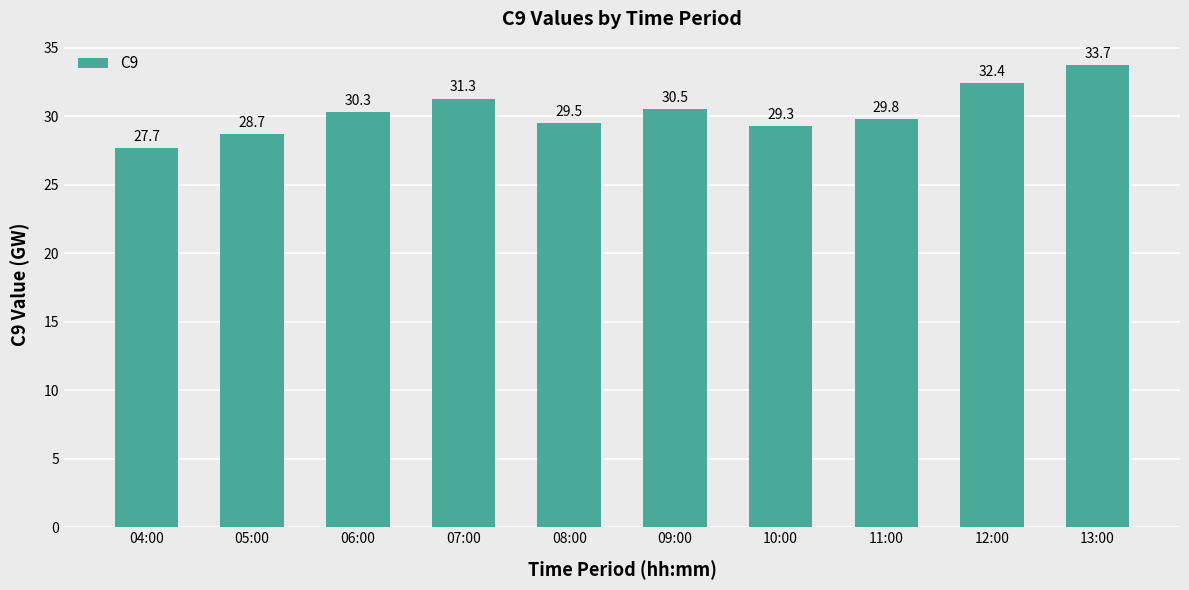

What is the value of the 6th bar from the left?

30.5